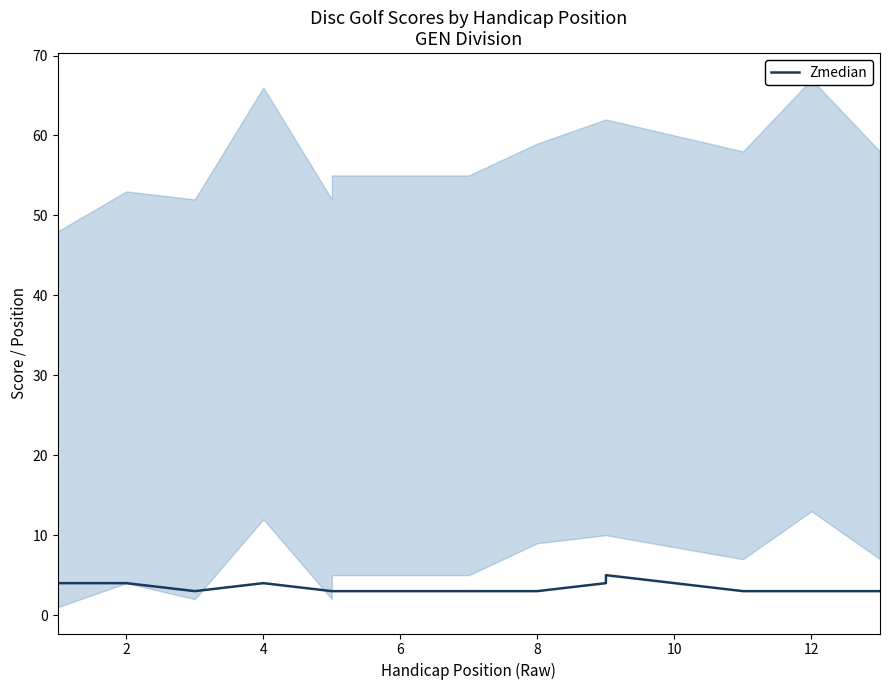

How many lines are shown in the chart?

1